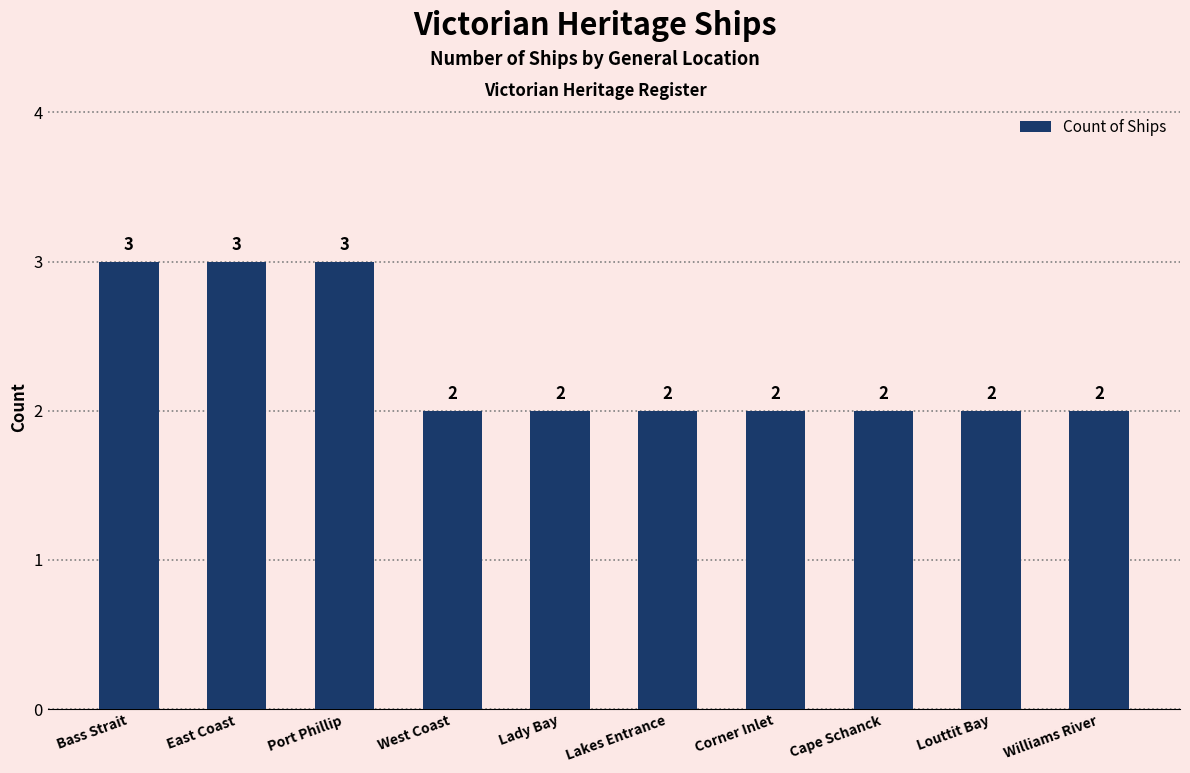

What is the label of the 6th bar from the right?

Lady Bay